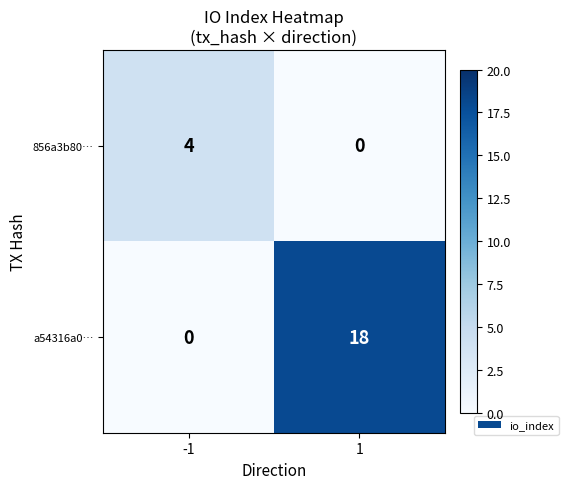

What is the average value of the a54316a0… series?

9